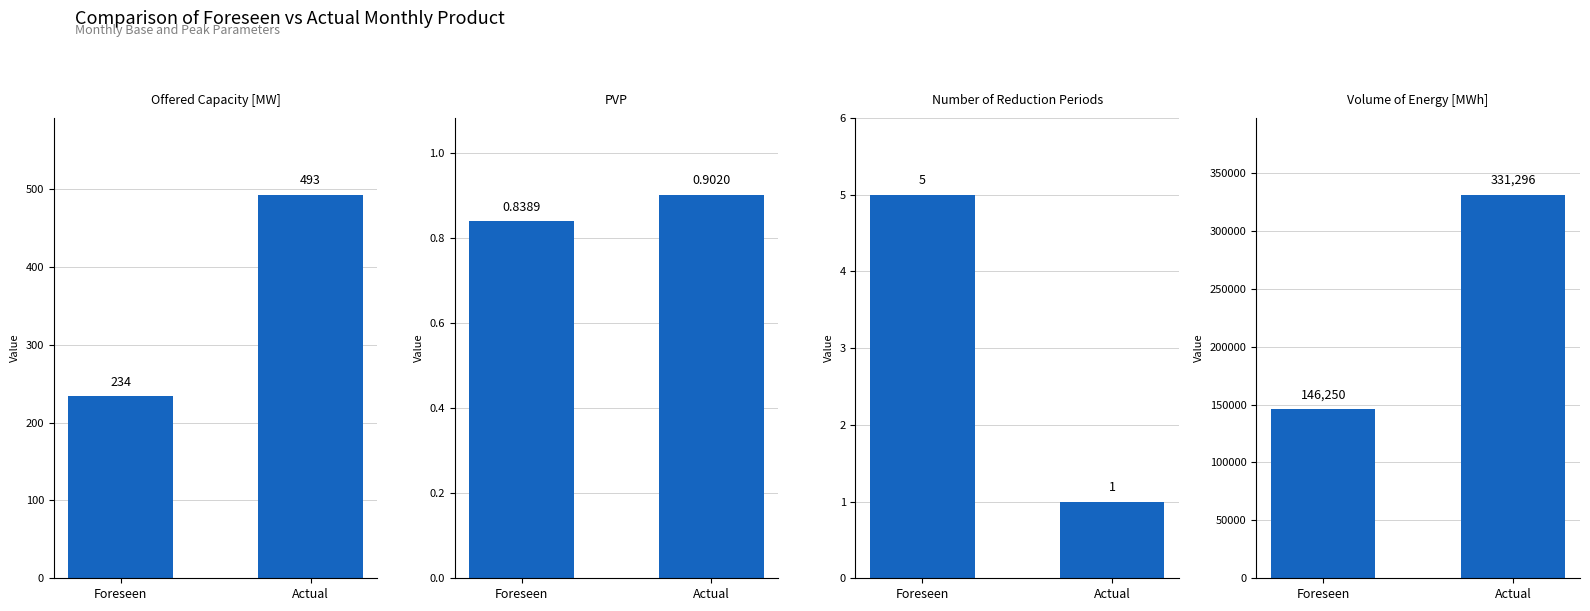

Reading right to left, list all the values displayed in this chart.

Offered Capacity [MW]: Actual=493.0	Foreseen=234.0
PVP: Actual=0.9	Foreseen=0.8
Number of Reduction Periods: Actual=1.0	Foreseen=5.0
Volume of Energy [MWh]: Actual=331296.0	Foreseen=146250.0